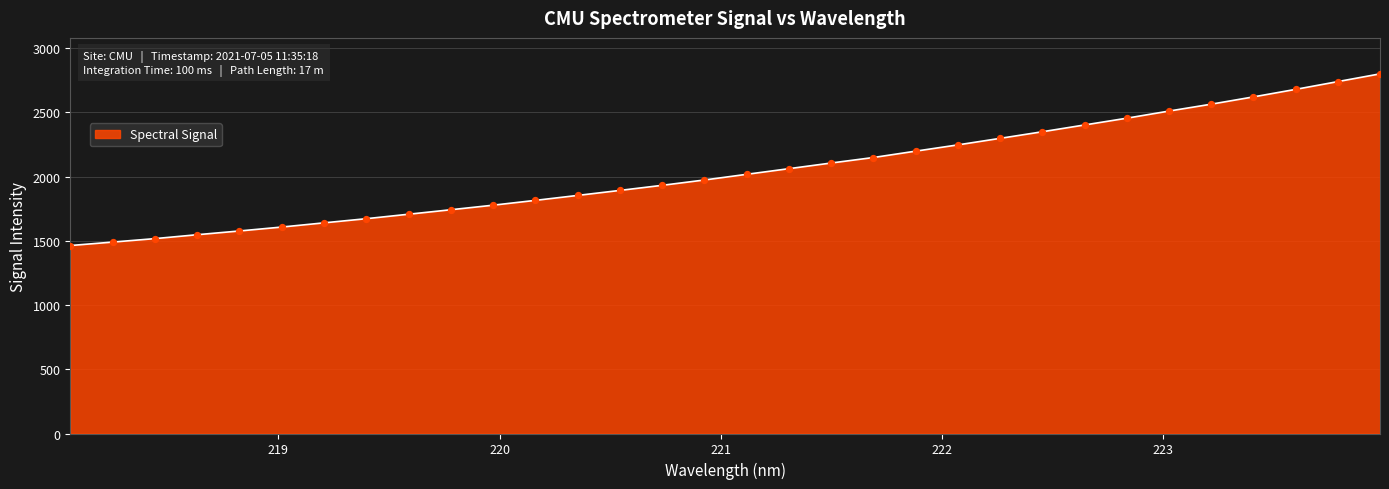

What is the greatest value displayed?

2798.8